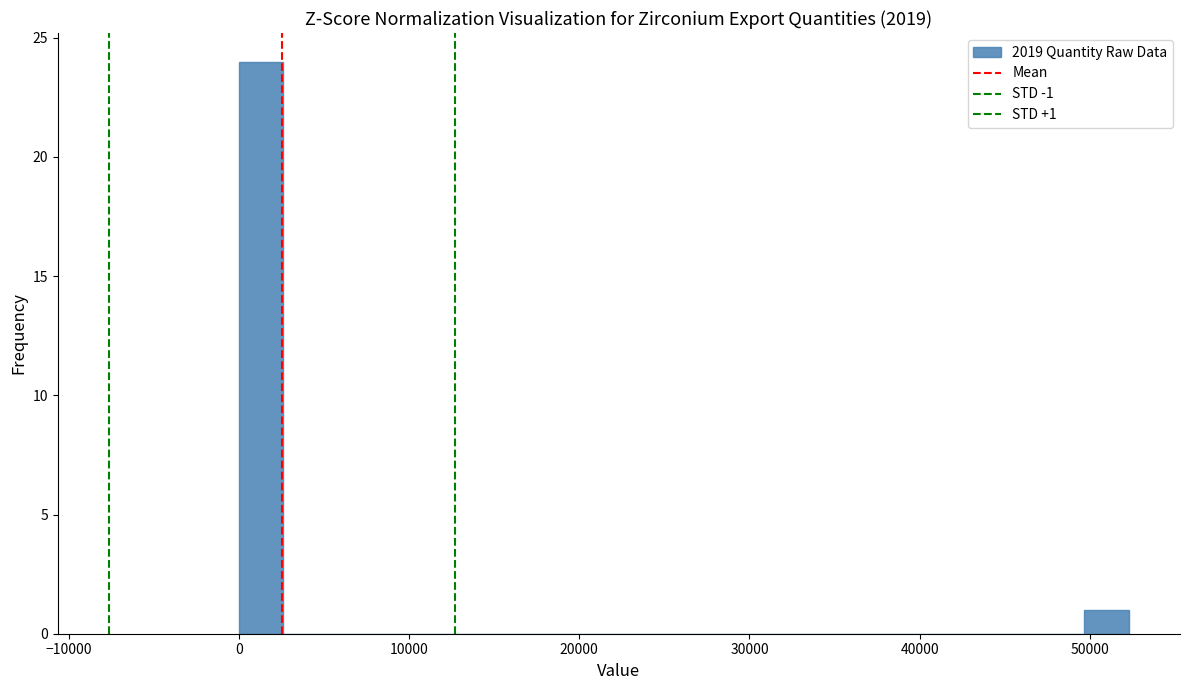

Around what value on the x-axis is the tallest bar? Give the approximate position of its centre, as read against the axis.

1000